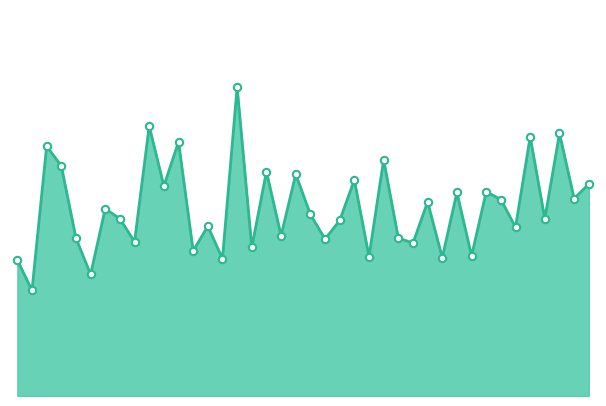

At which category is the sum across all series the highest?

15